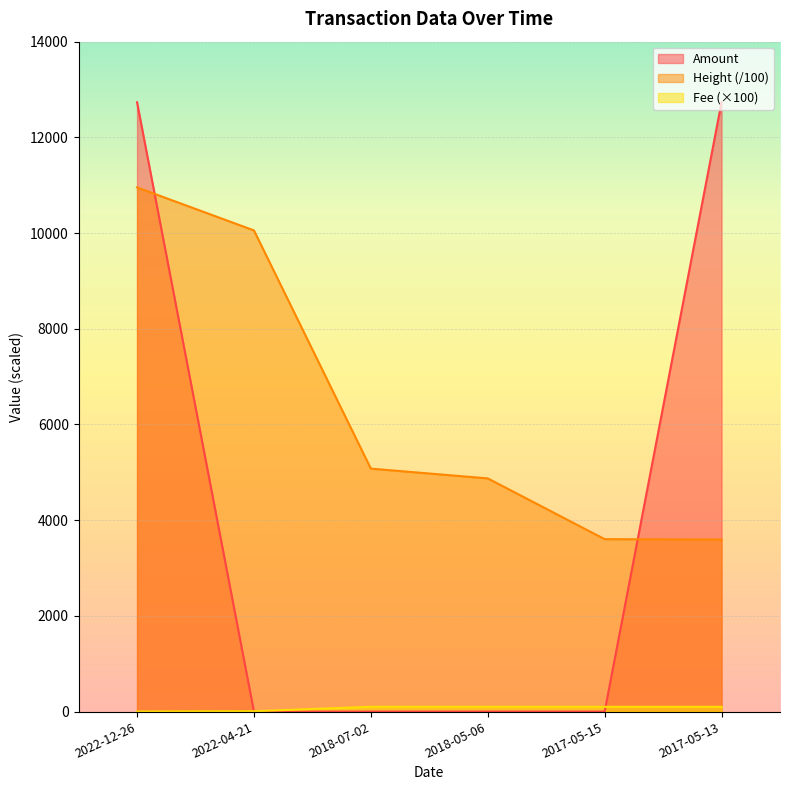

Does the chart display data point markers on the line(s)?

No